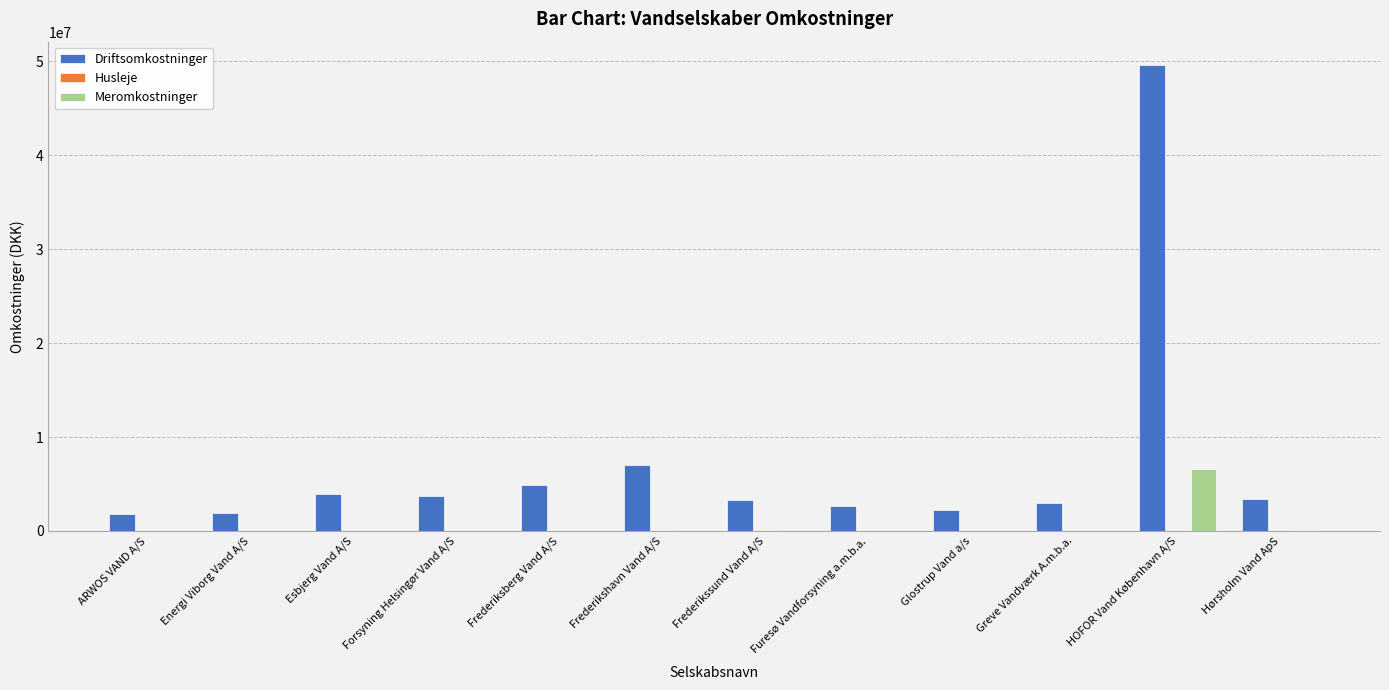

At which label does Driftsomkostninger reach its peak?

HOFOR Vand København A/S